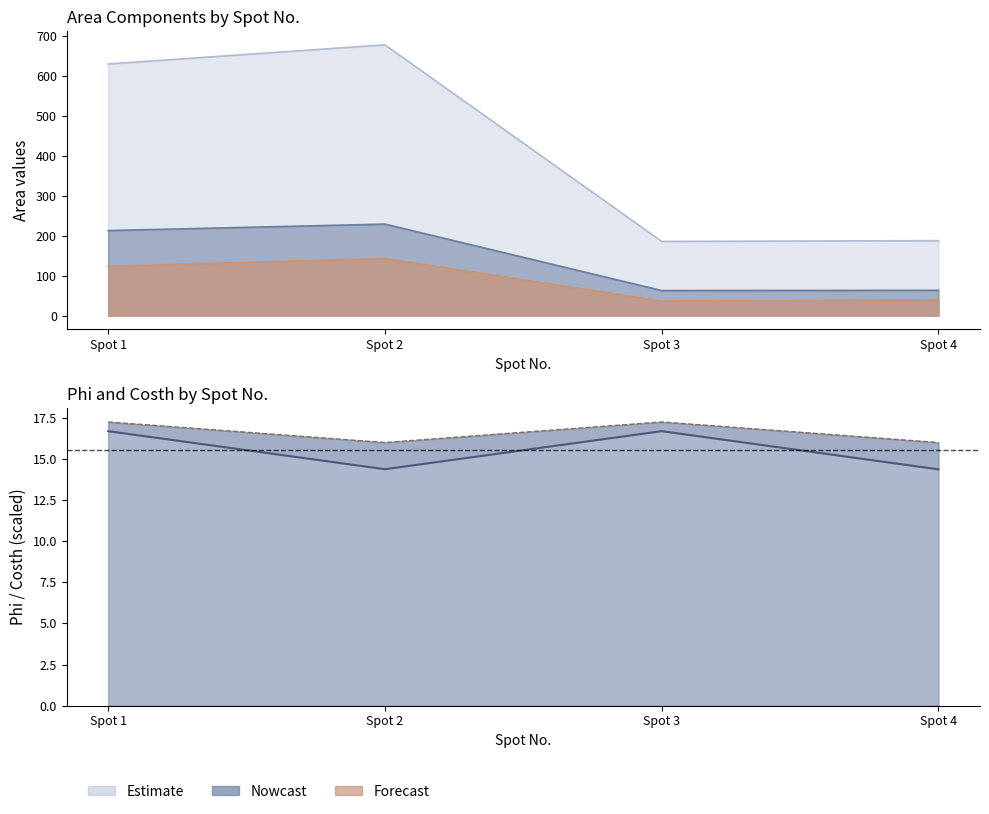

At which category is the sum across all series the highest?

Spot 3